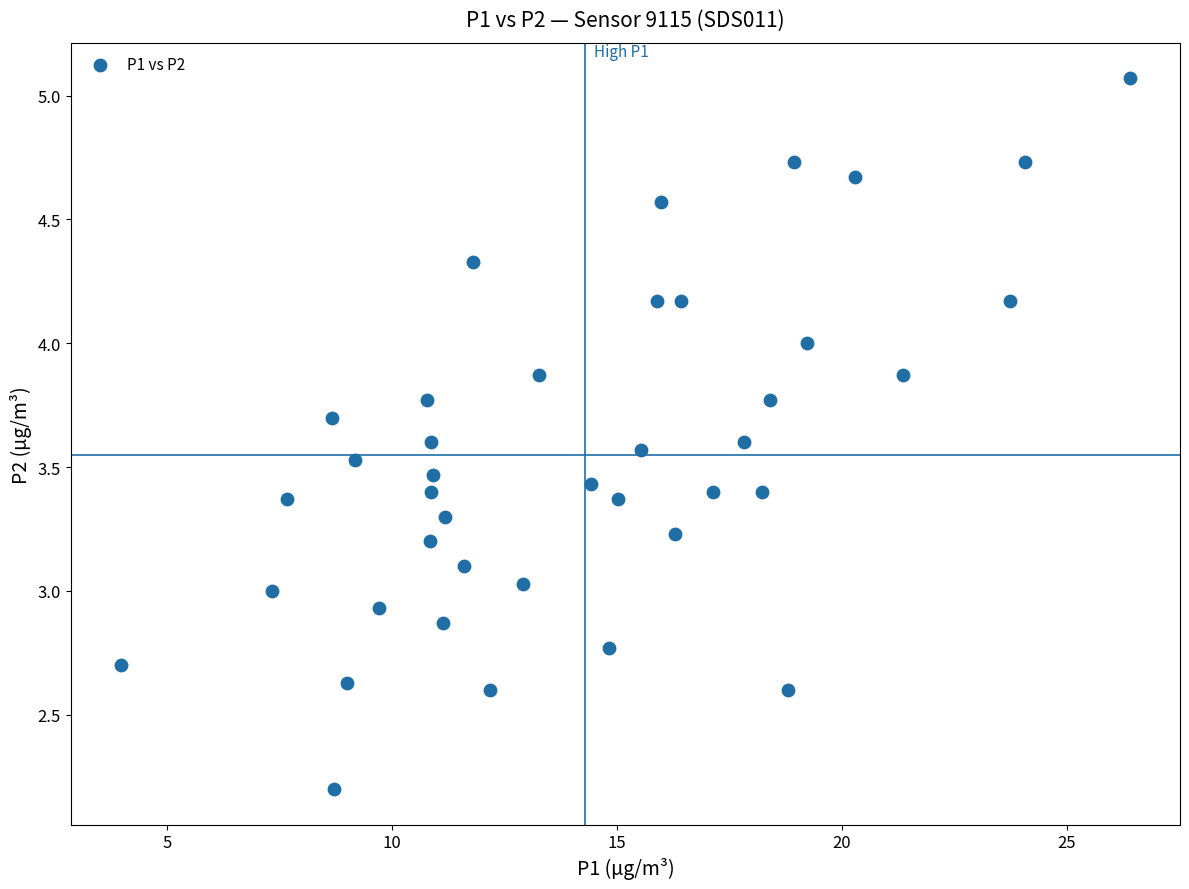

What is the range of X values (max minus min)?

22.4